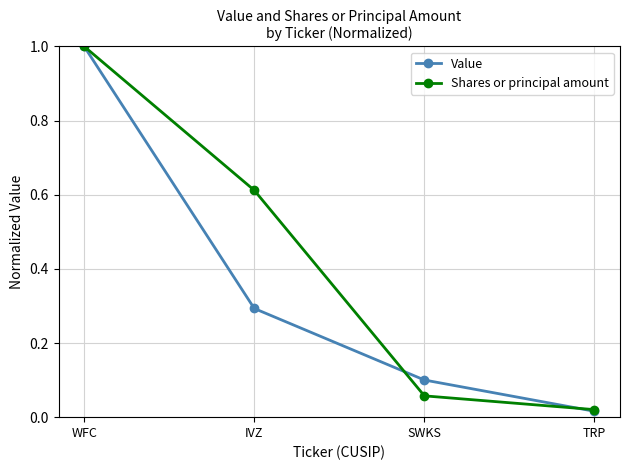

Rank the series at SWKS from highest to lowest value.

Value, Shares or principal amount